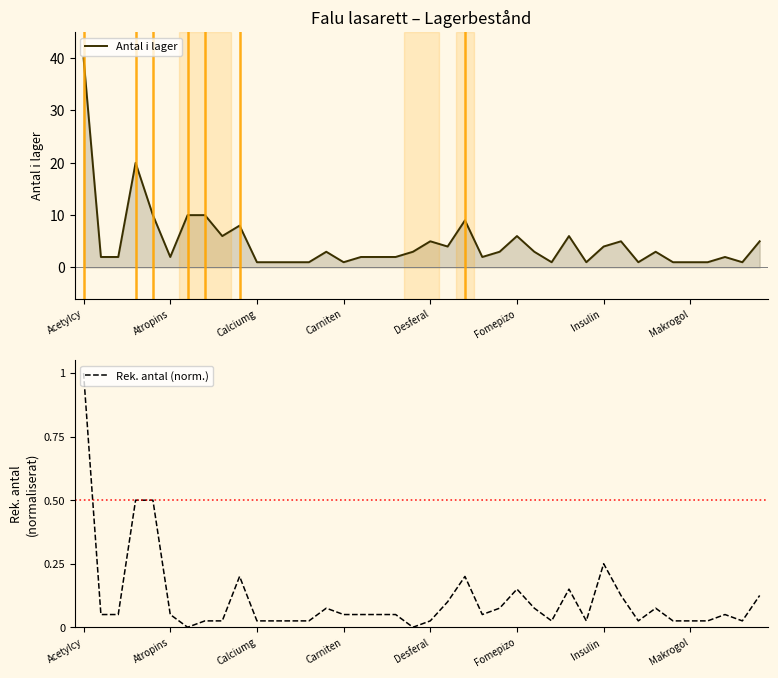

True or false: Rek. antal (norm.) and Antal i lager intersect in this chart.

False